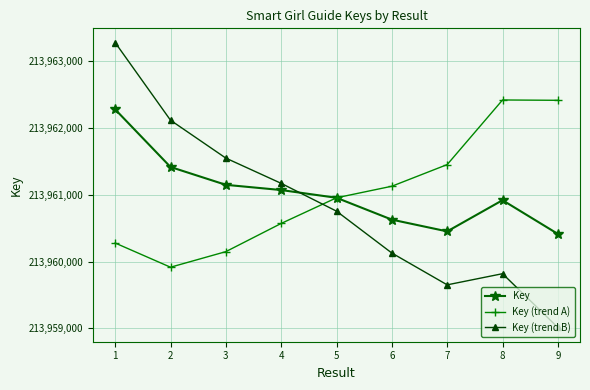

Is this an area chart (filled region under the line)?

No